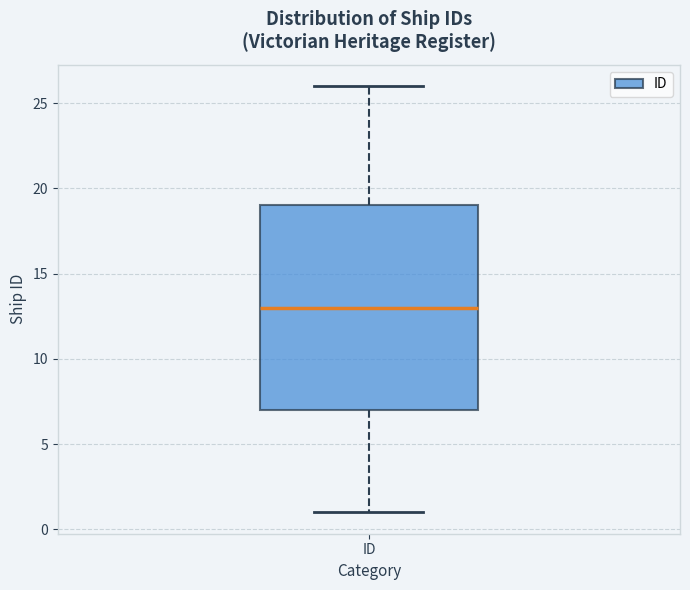

Transcribe this box plot: give where the median line is, the range the box spans, and where the two whiskers end, as read against the y-axis. The values are not printed on the chart, so give them approximately, as read against the axis.

median 13, box 7 to 19, whiskers 1 to 26